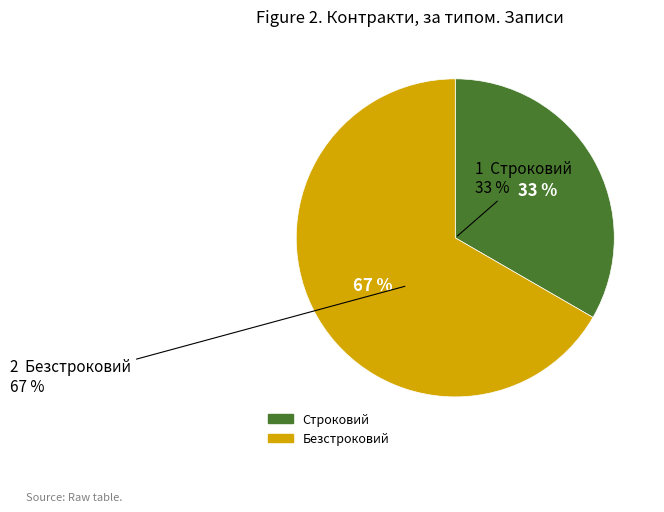

Is Строковий the majority of the pie?

No